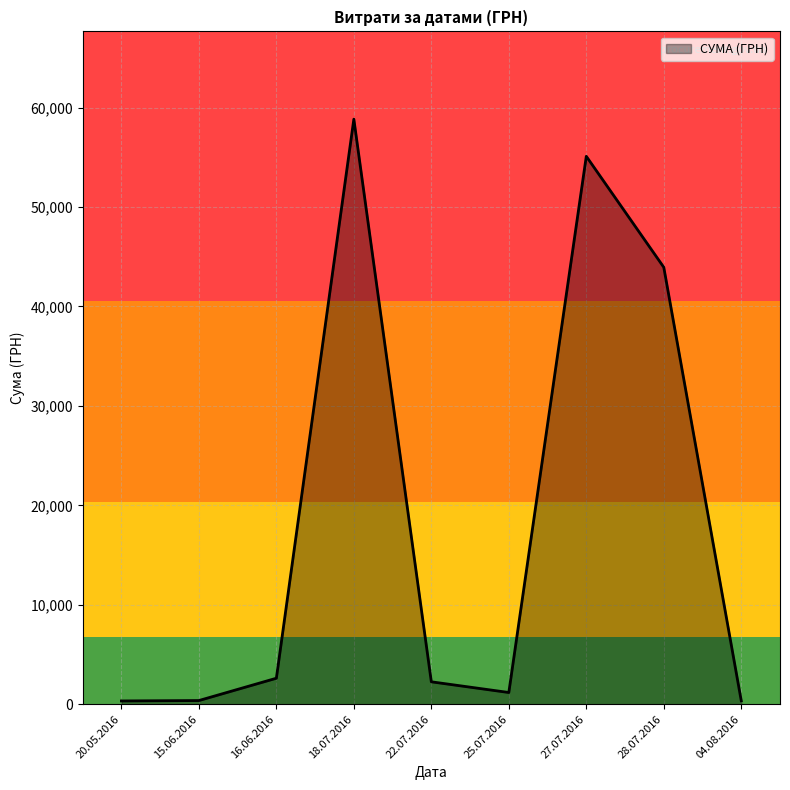

At which category does the chart reach its peak across all series?

18.07.2016